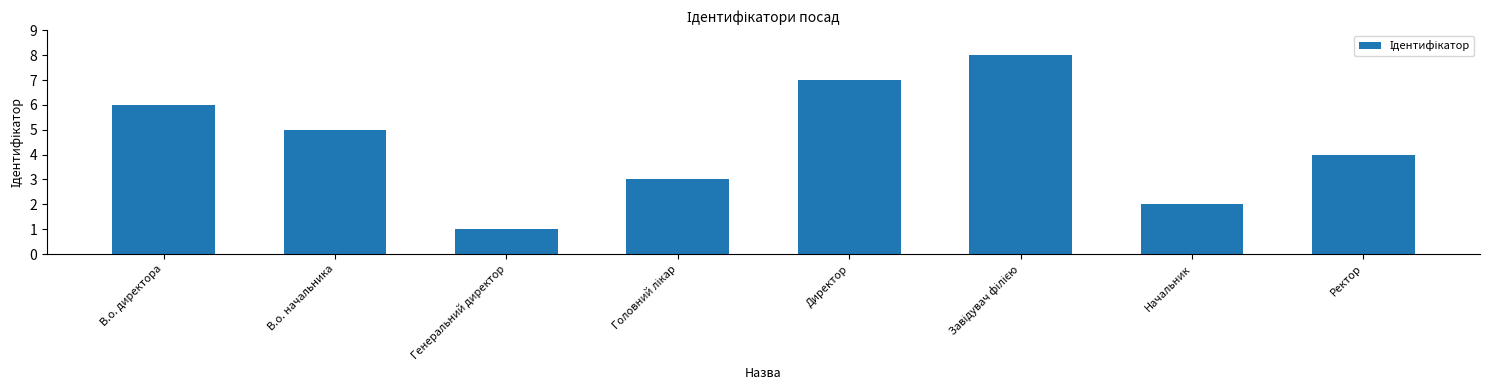

True or false: the data shows 6 at В.о. директора.

True